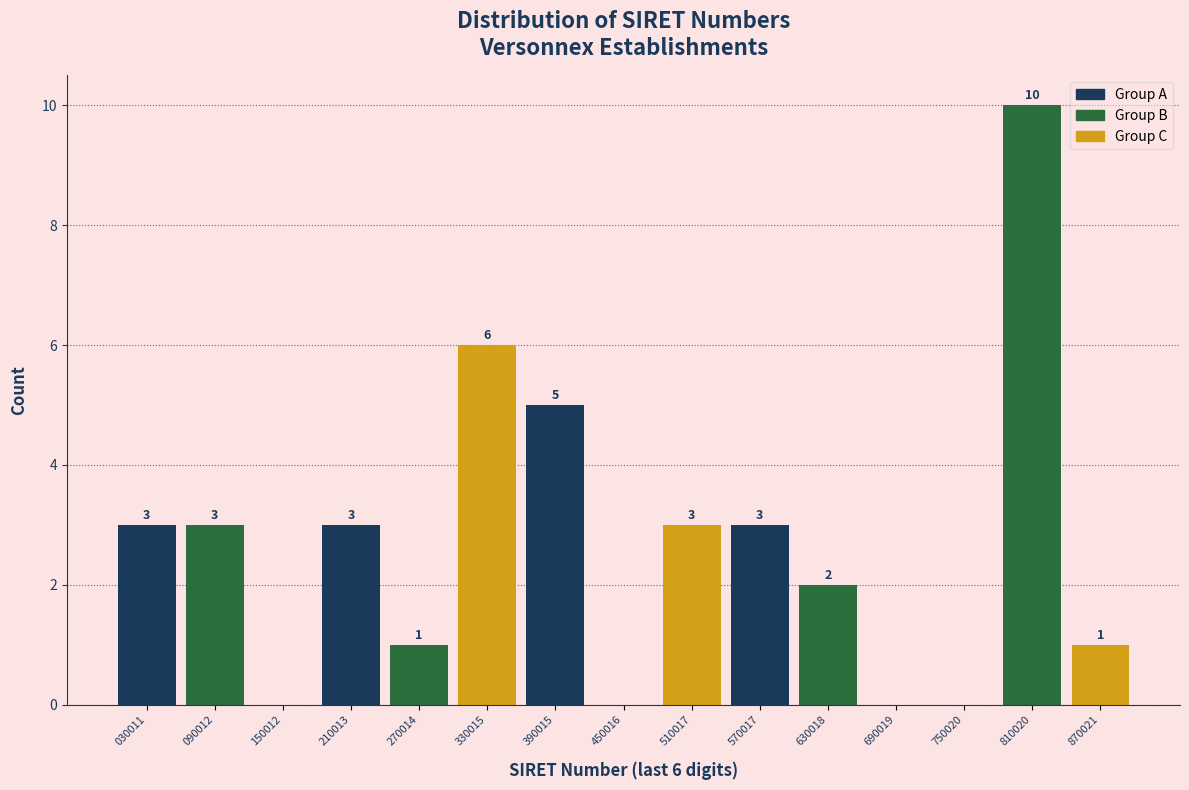

Which range on the x-axis has the tallest bar?

780000 to 840000